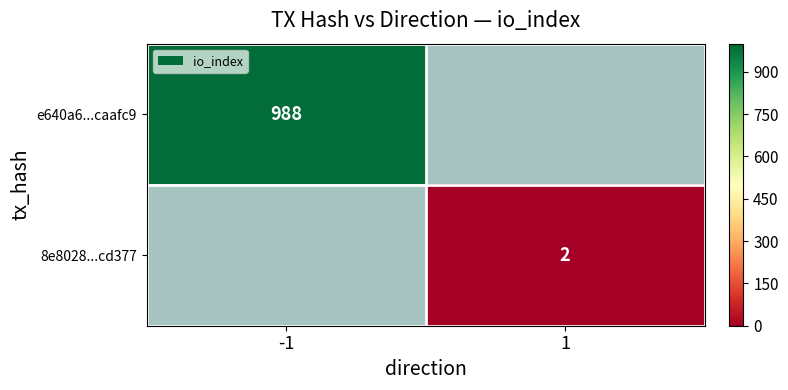

Is it true that e640a6...caafc9 equals 988 at -1?

True